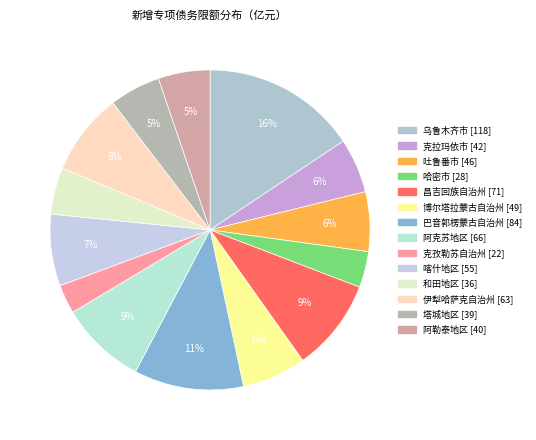

Count the number of slices in the pie.

14